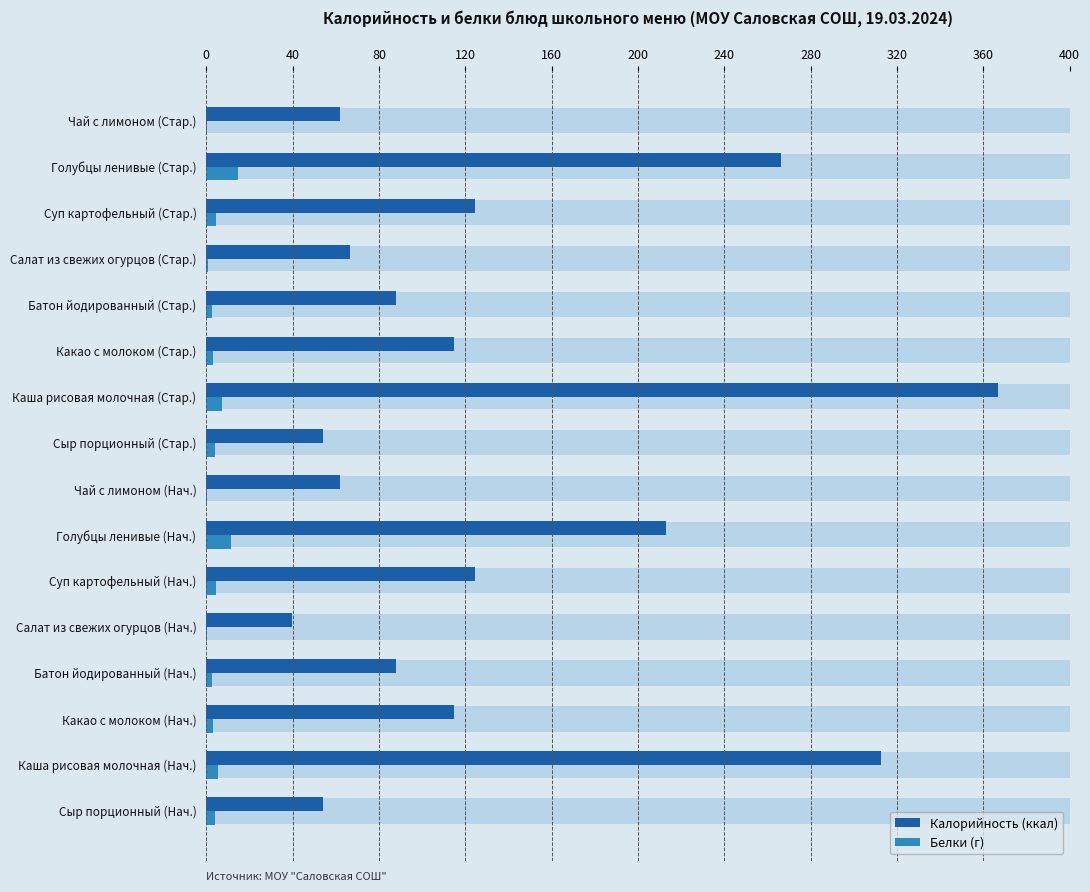

Reading left to right, extract all data points from this chart.

Калорийность (ккал): 54.2	312.8	114.7	88.0	40.0	124.5	213.1	62.0	54.2	366.7	114.7	88.0	66.6	124.5	266.4	62.0
Белки (г): 4.2	5.6	3.0	2.8	0.5	4.4	11.7	0.1	4.2	7.1	3.0	2.8	0.8	4.4	14.6	0.1